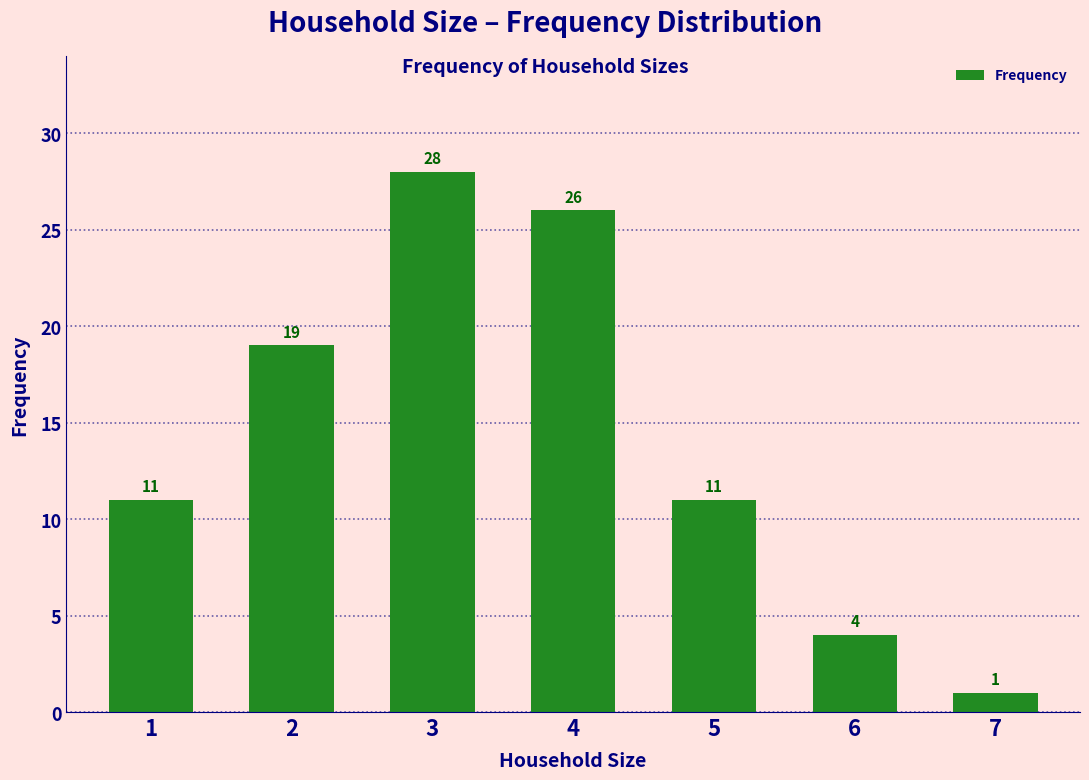

What is the maximum value shown in the chart?

28